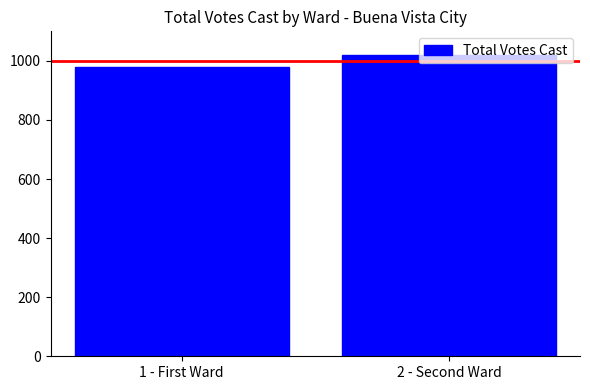

How many values are below 1020?

1